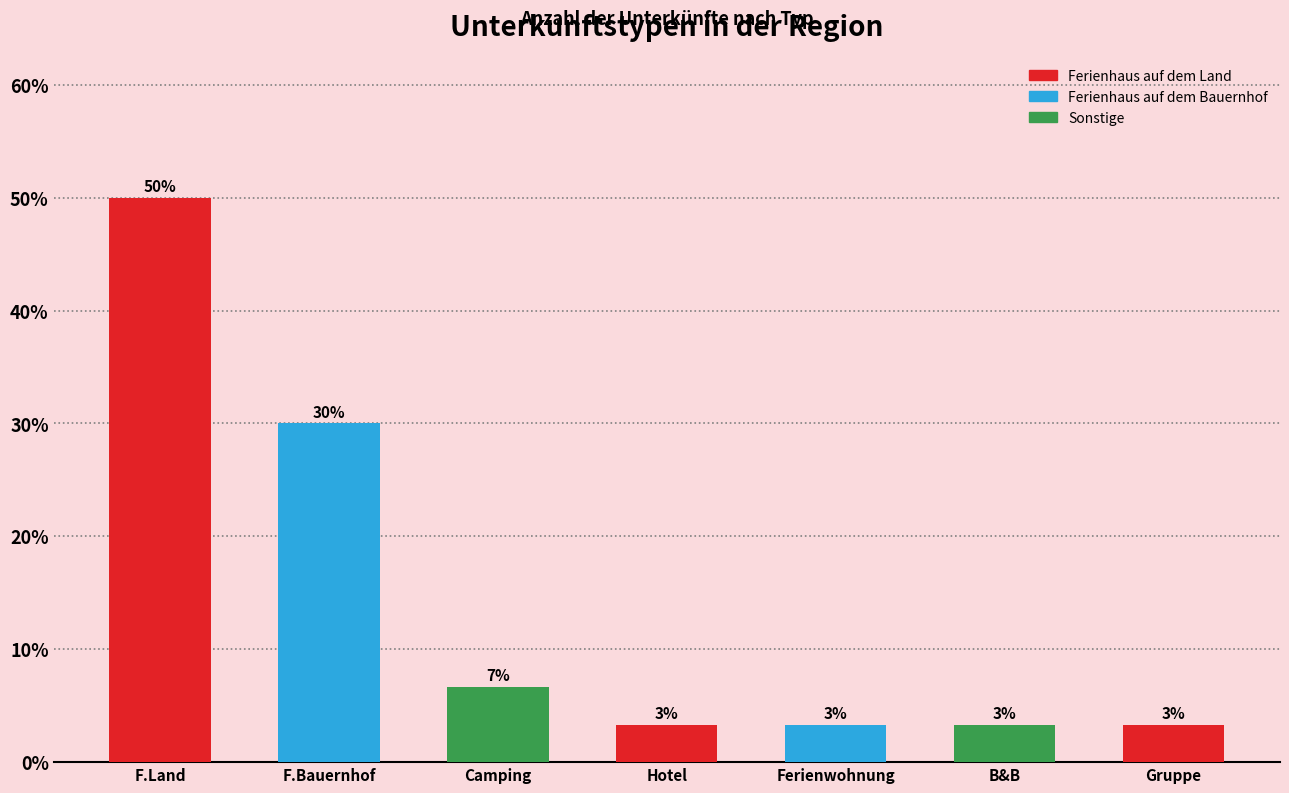

Are the bars horizontal?

No